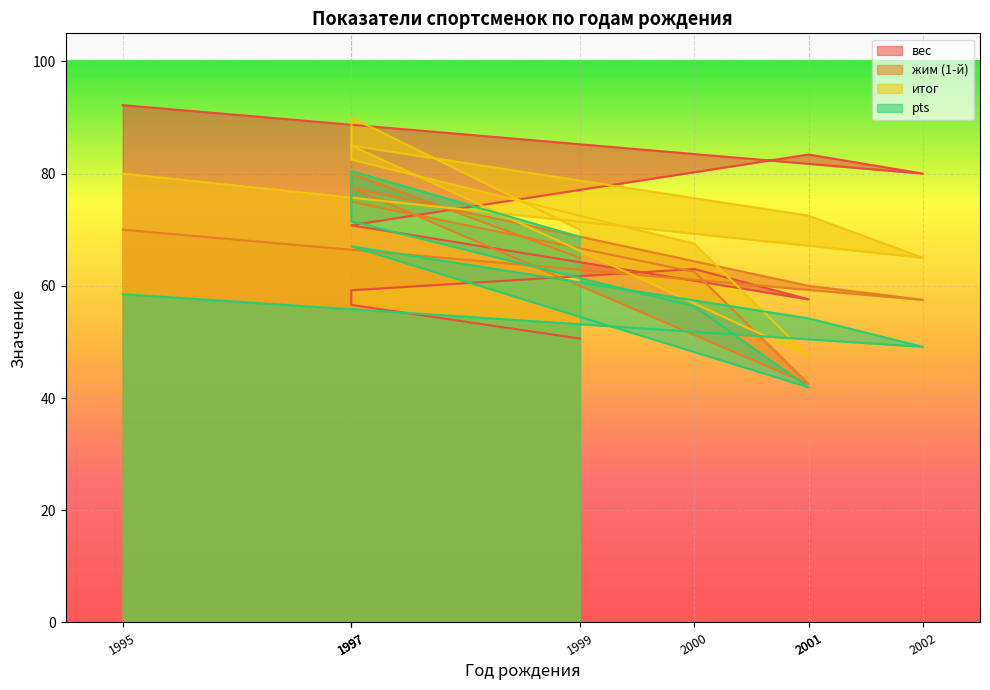

Between 1997 and 2000, which is larger?

2000